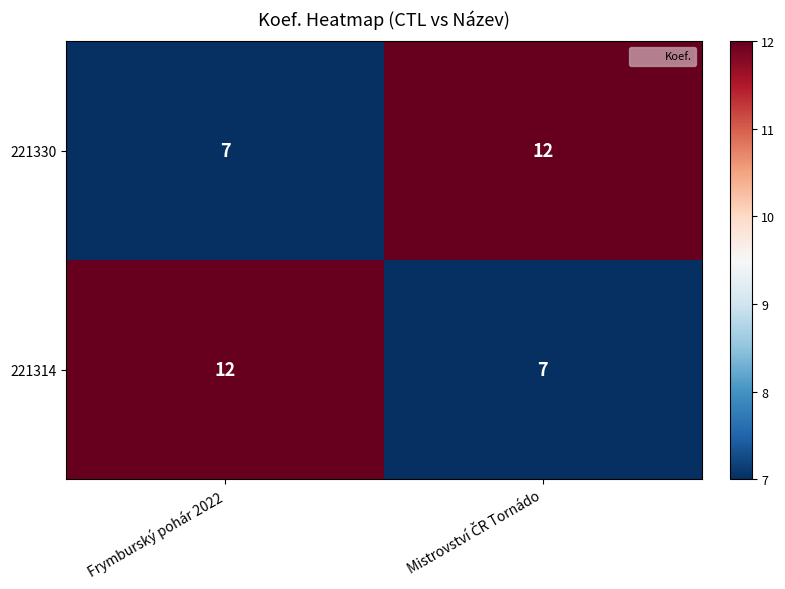

How many data points does each series have?

2